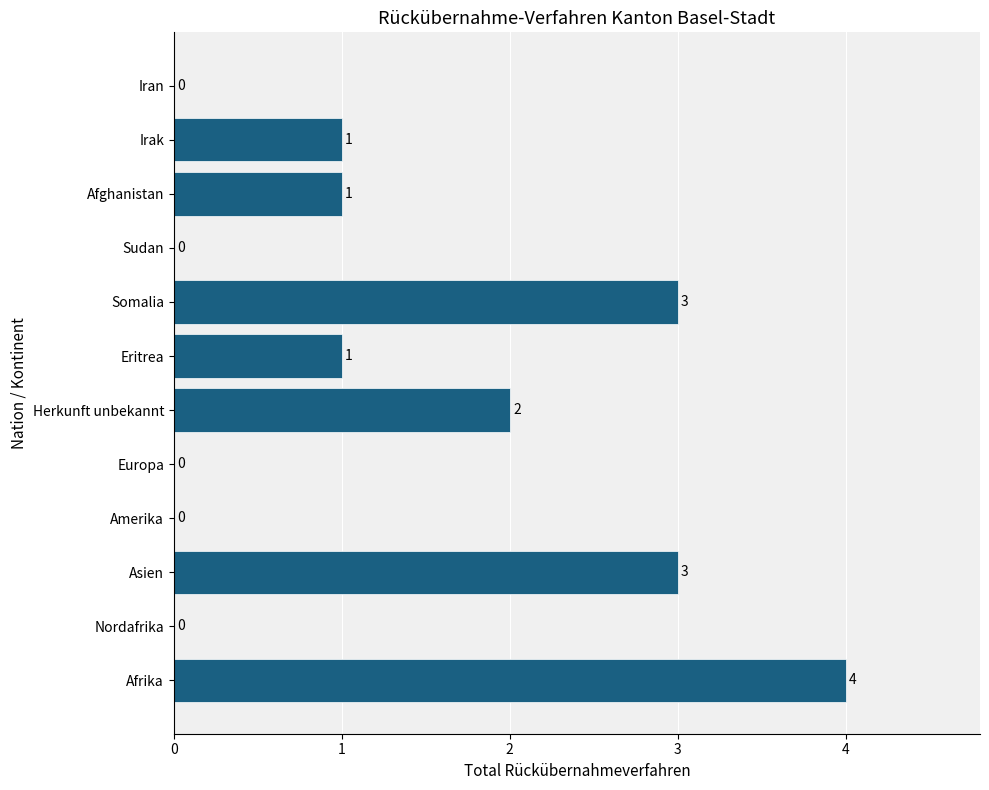

True or false: the data shows 2 at Herkunft unbekannt.

True